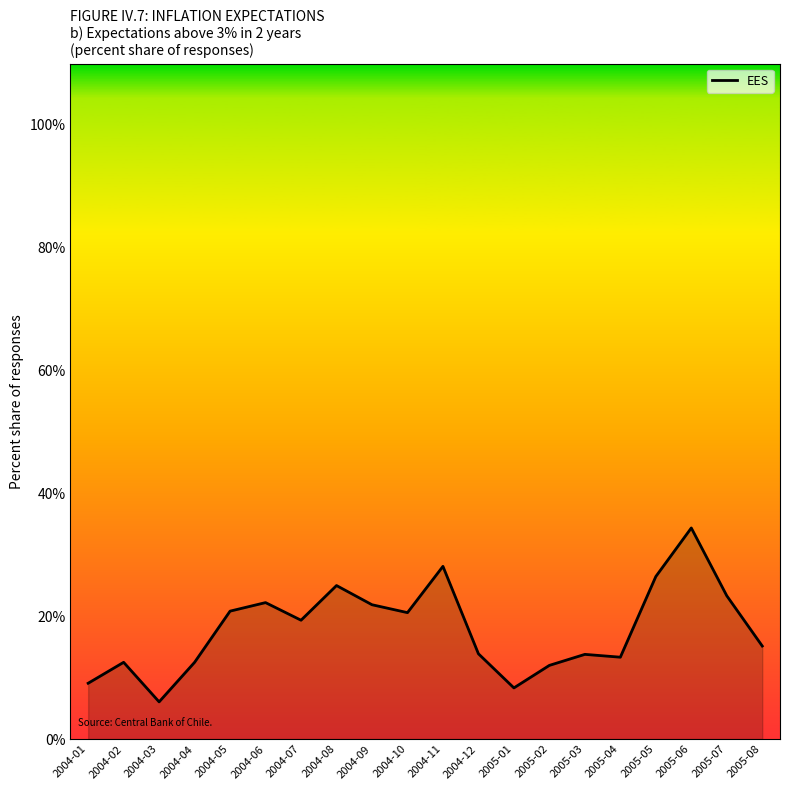

Where is the first local maximum?

2004-02